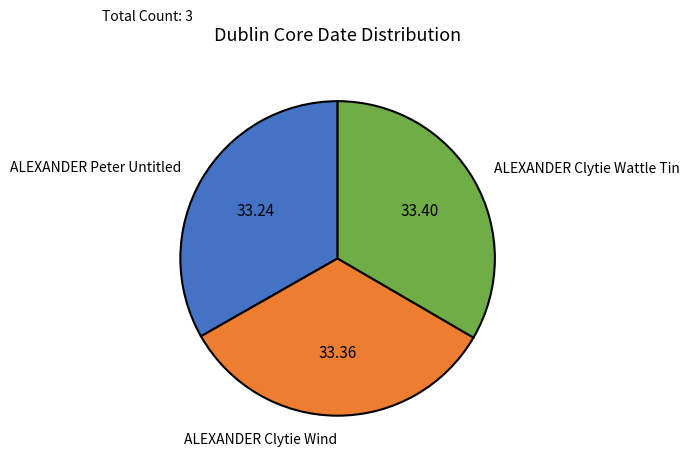

Approximately how many times larger is the value at ALEXANDER Clytie Wind compared to ALEXANDER Peter Untitled?

1.0